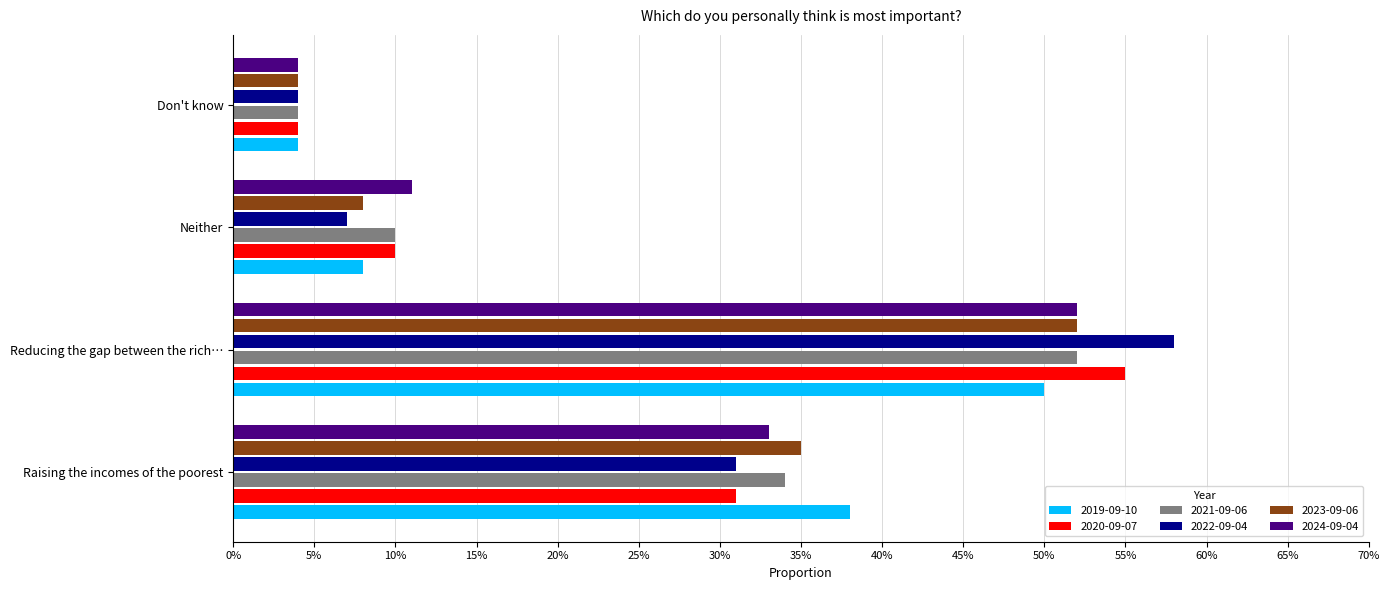

What are all the series names shown in the legend?

2019-09-10, 2020-09-07, 2021-09-06, 2022-09-04, 2023-09-06, 2024-09-04